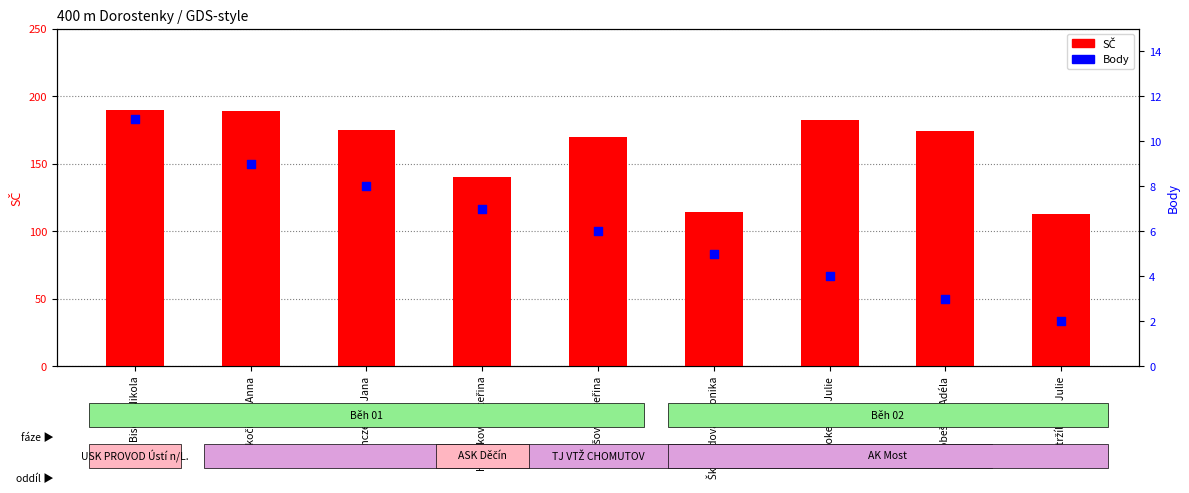

Which series reaches the minimum Y coordinate?

Body